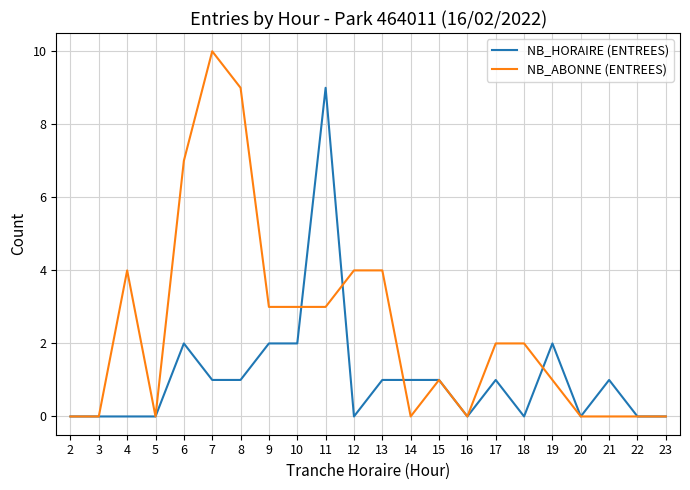

The NB_HORAIRE (ENTREES) series shows 0 at 22. True or false?

True